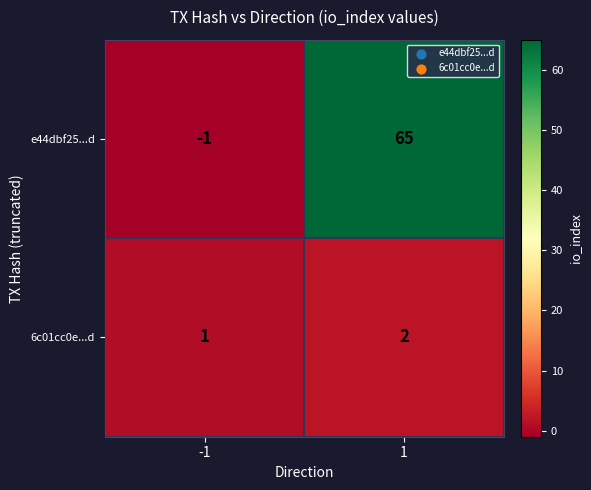

What is the sum of all e44dbf25...d values?

64